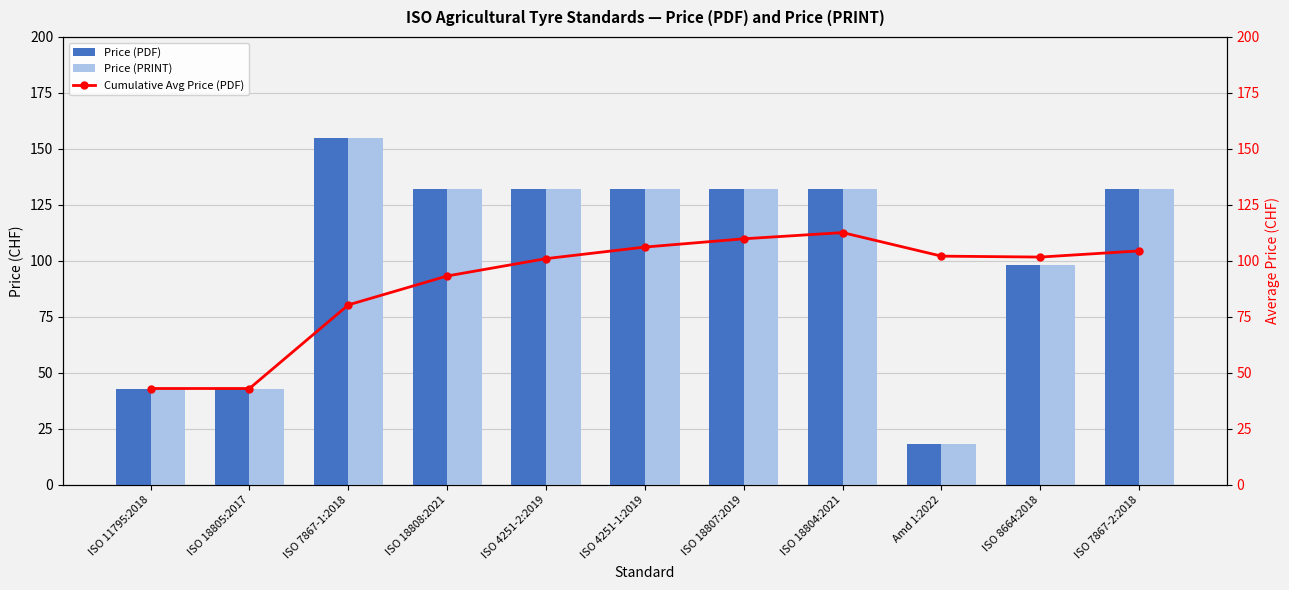

How many values in the Price (PRINT) series exceed 132?

1